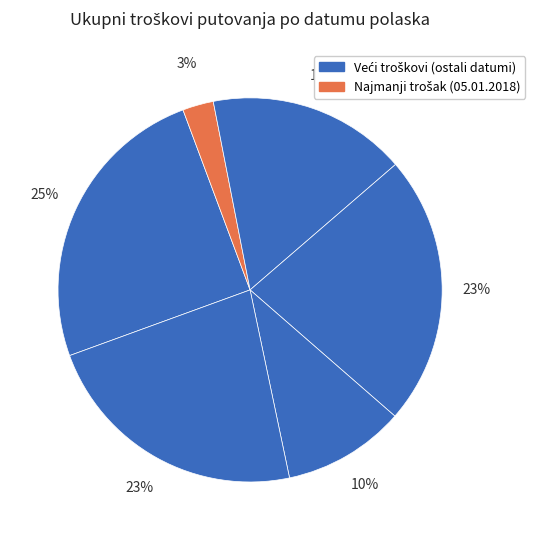

Is there a majority slice in this chart?

No